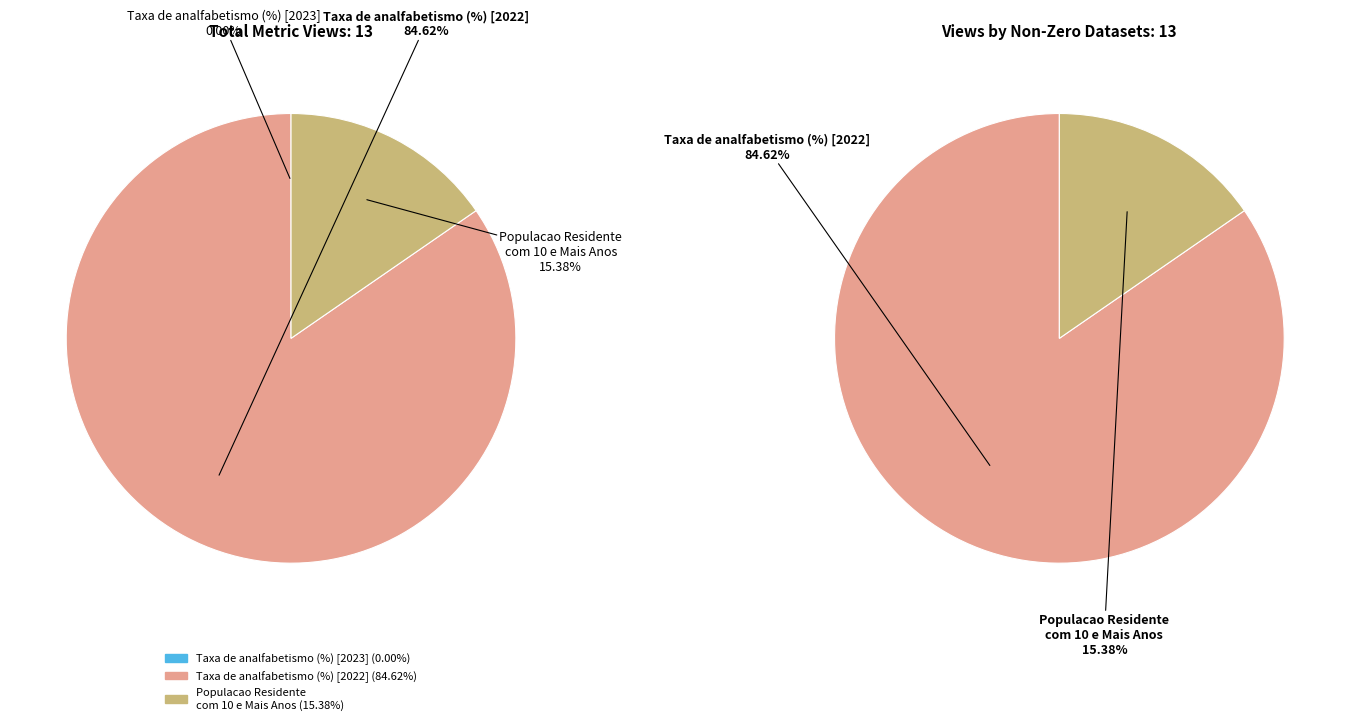

Rank the categories by value from highest to lowest.

Taxa de analfabetismo (%) [2022], Populacao Residente com 10 e Mais Anos, Taxa de analfabetismo (%) [2023]